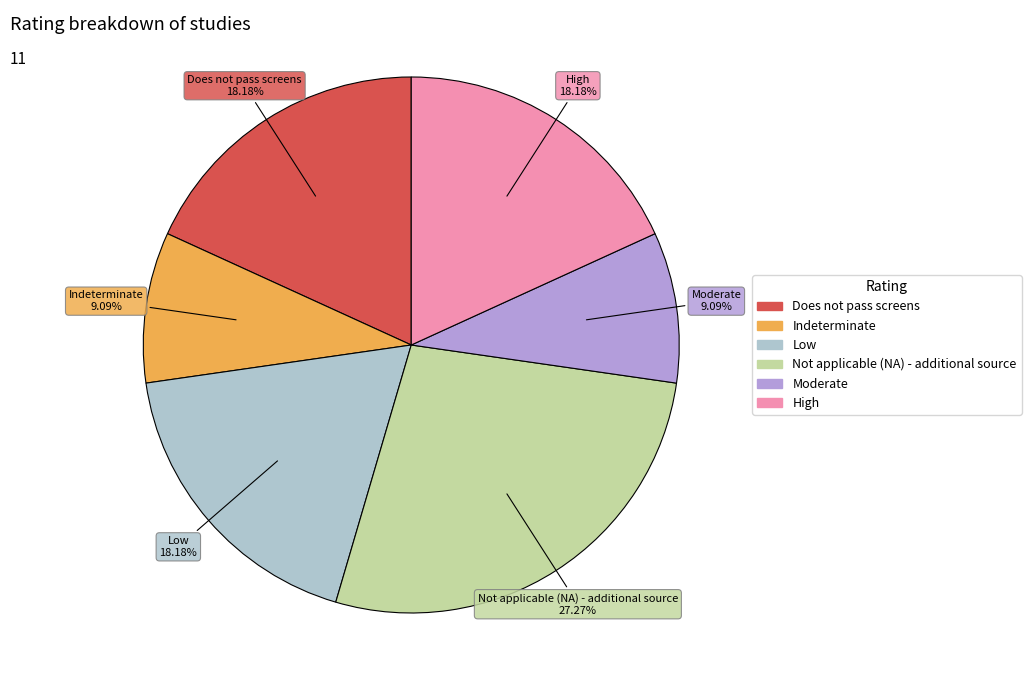

How many slices are in this pie chart?

6